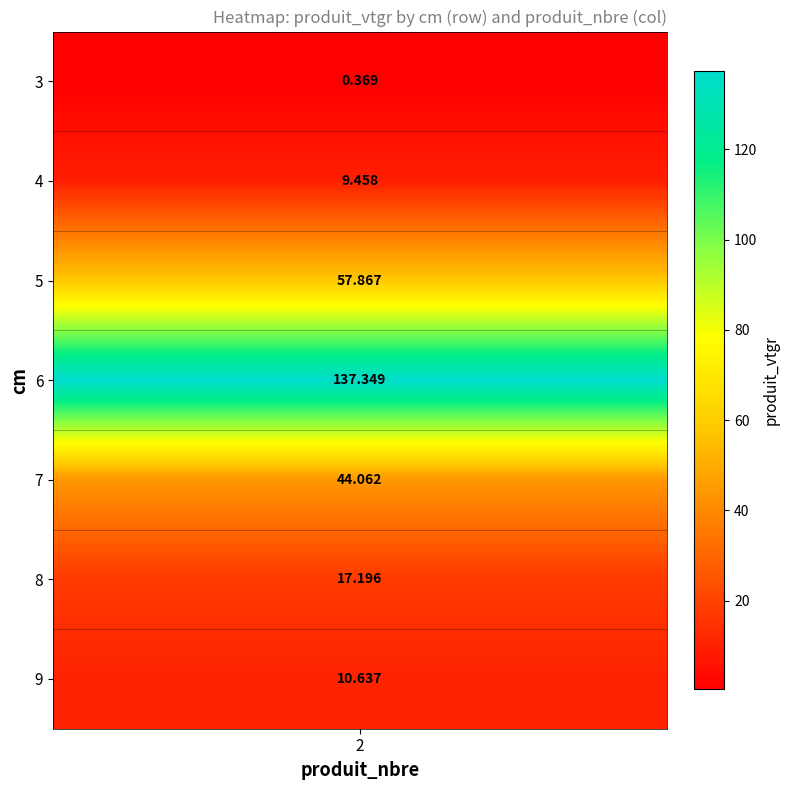

What is the sum of all values?

276.9